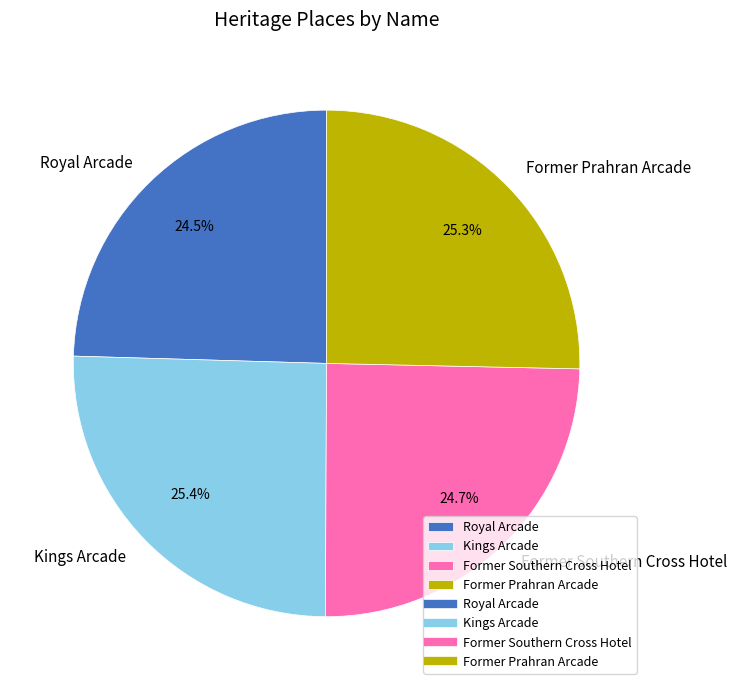

To the nearest percent, what percentage of the pie is Kings Arcade?

25%